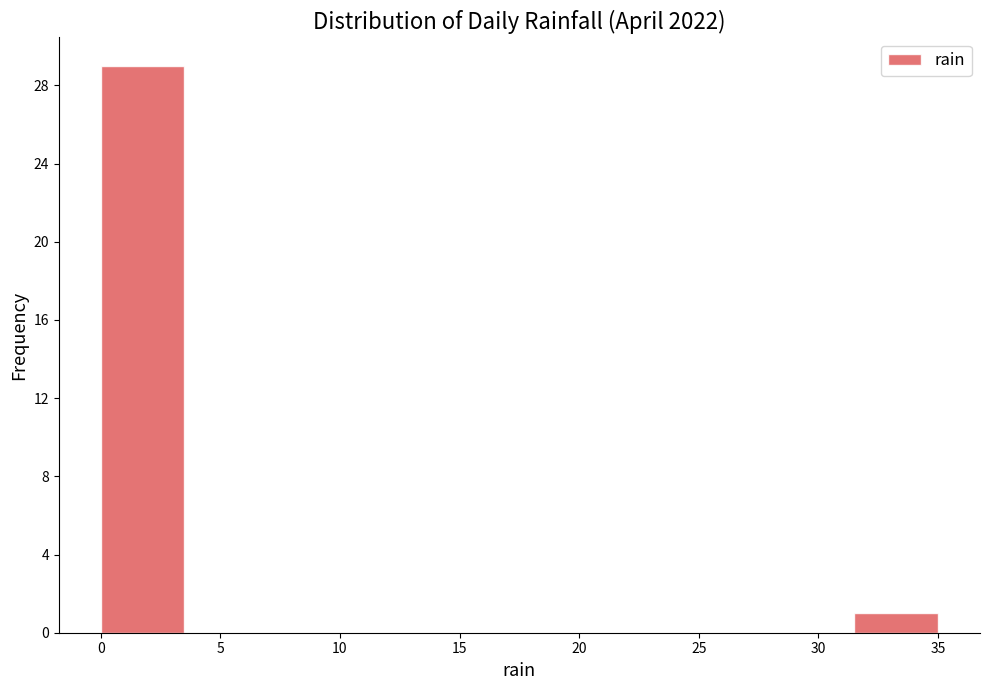

Which range on the x-axis has the tallest bar?

0.0 to 3.5